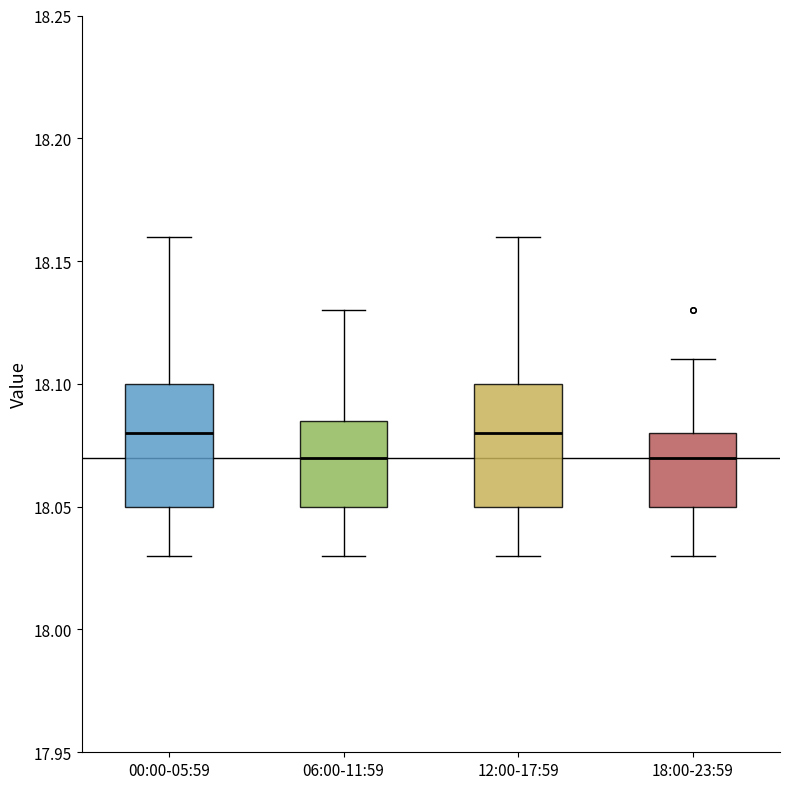

Reading left to right, read every box against the y-axis: the position of its median line, the range the box covers, and the ends of its whiskers. The values are not printed on the chart, so give them approximately, as read against the axis.

00:00-05:59: median 18.080, box 18.050 to 18.100, whiskers 18.030 to 18.160
06:00-11:59: median 18.070, box 18.050 to 18.085, whiskers 18.030 to 18.130
12:00-17:59: median 18.080, box 18.050 to 18.100, whiskers 18.030 to 18.160
18:00-23:59: median 18.070, box 18.050 to 18.080, whiskers 18.030 to 18.110